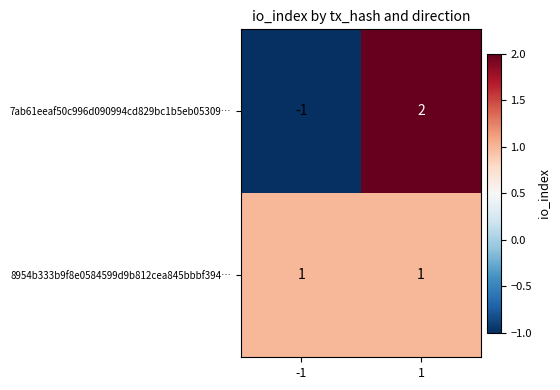

Which series has the largest total across all categories?

8954b333b9f8e0584599d9b812cea845bbbf394…